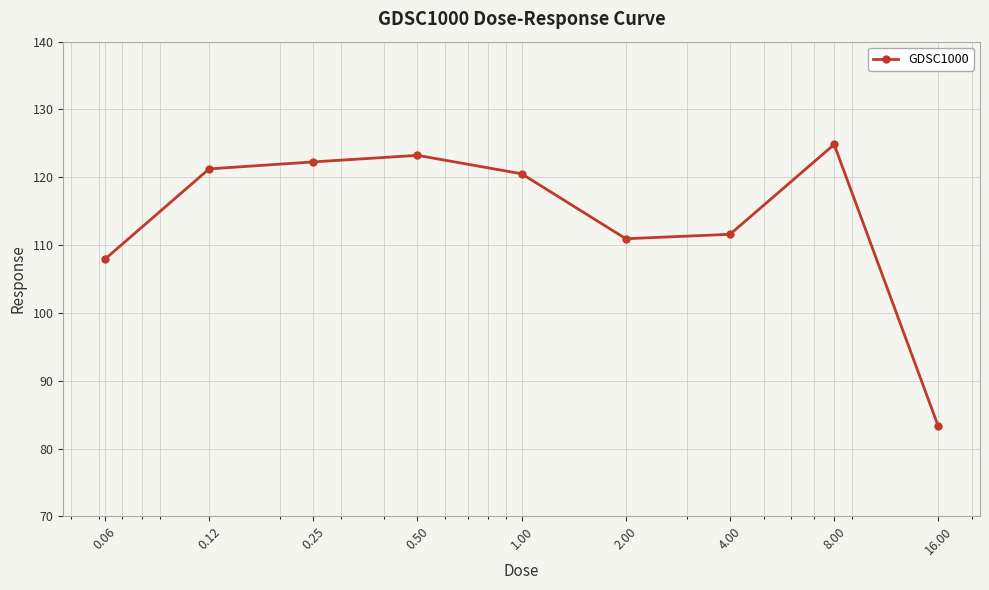

Reading left to right, what are all the values shown in this chart?

107.9	121.2	122.3	123.2	120.5	110.9	111.6	124.8	83.3